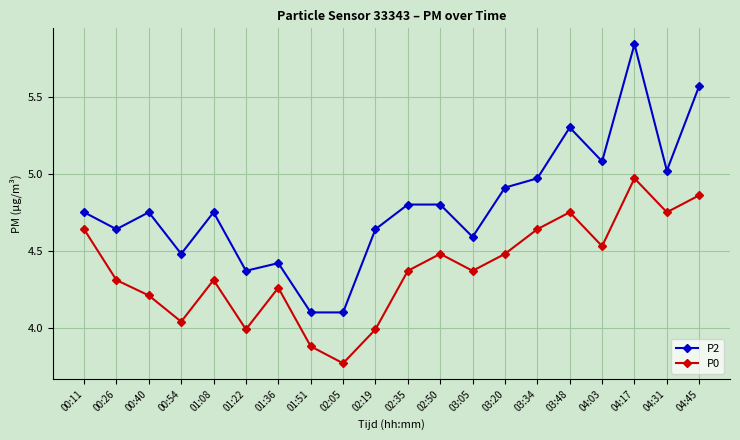

List the series in order of their peak value, highest first.

P2, P0